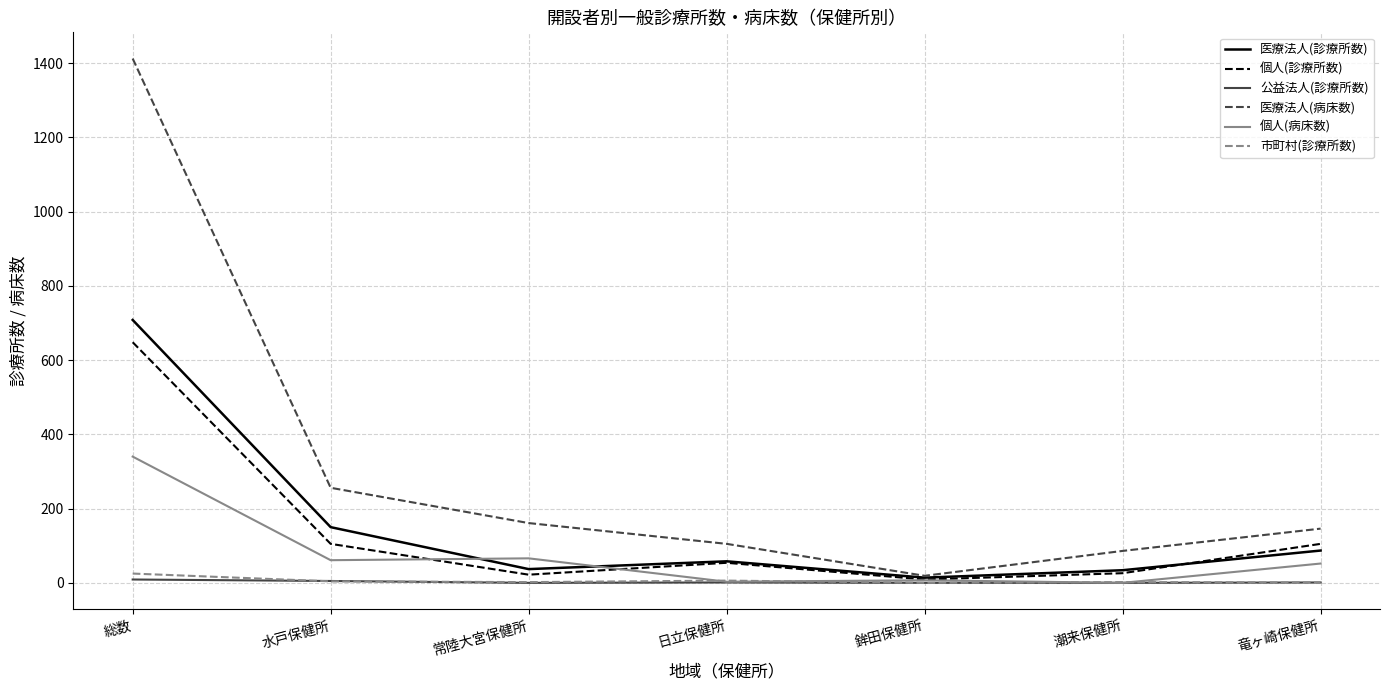

What position from the left is 日立保健所?

4